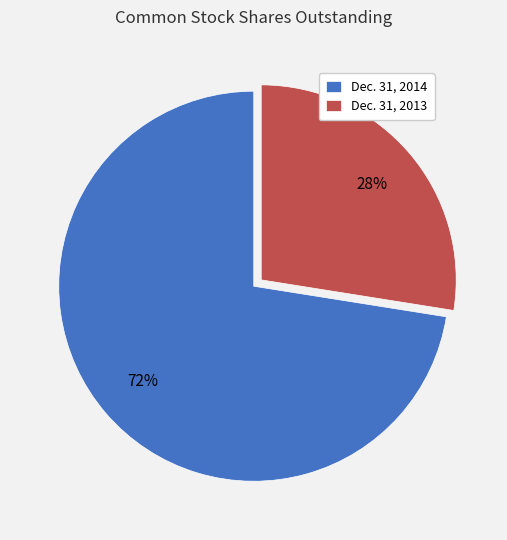

To the nearest percent, what is the combined percentage of Dec. 31, 2014 and Dec. 31, 2013?

100%